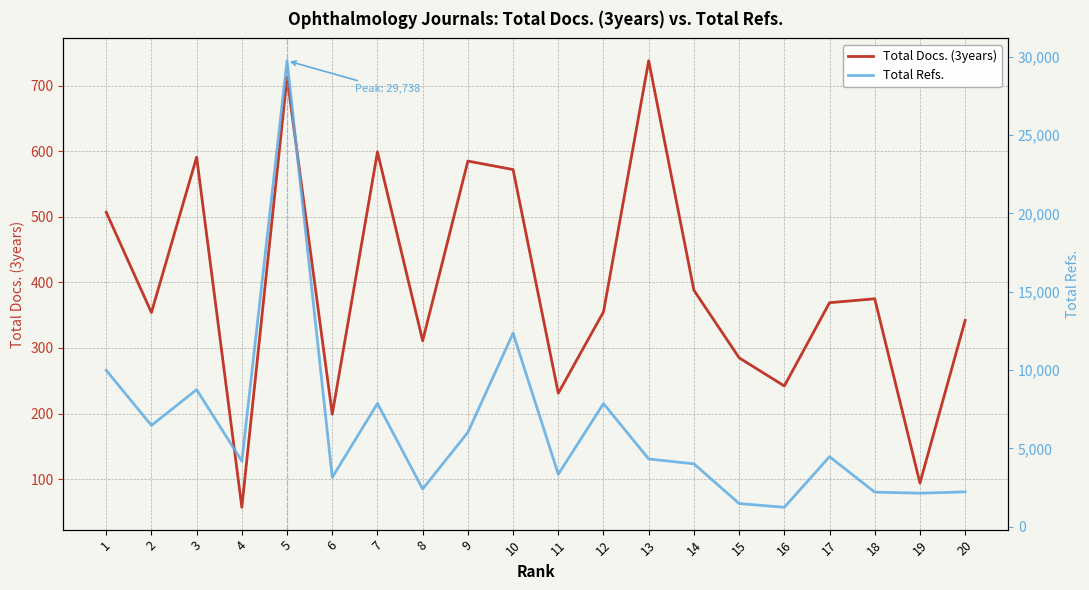

What is the sum of the Total Refs. values at 15 and 5?

31220